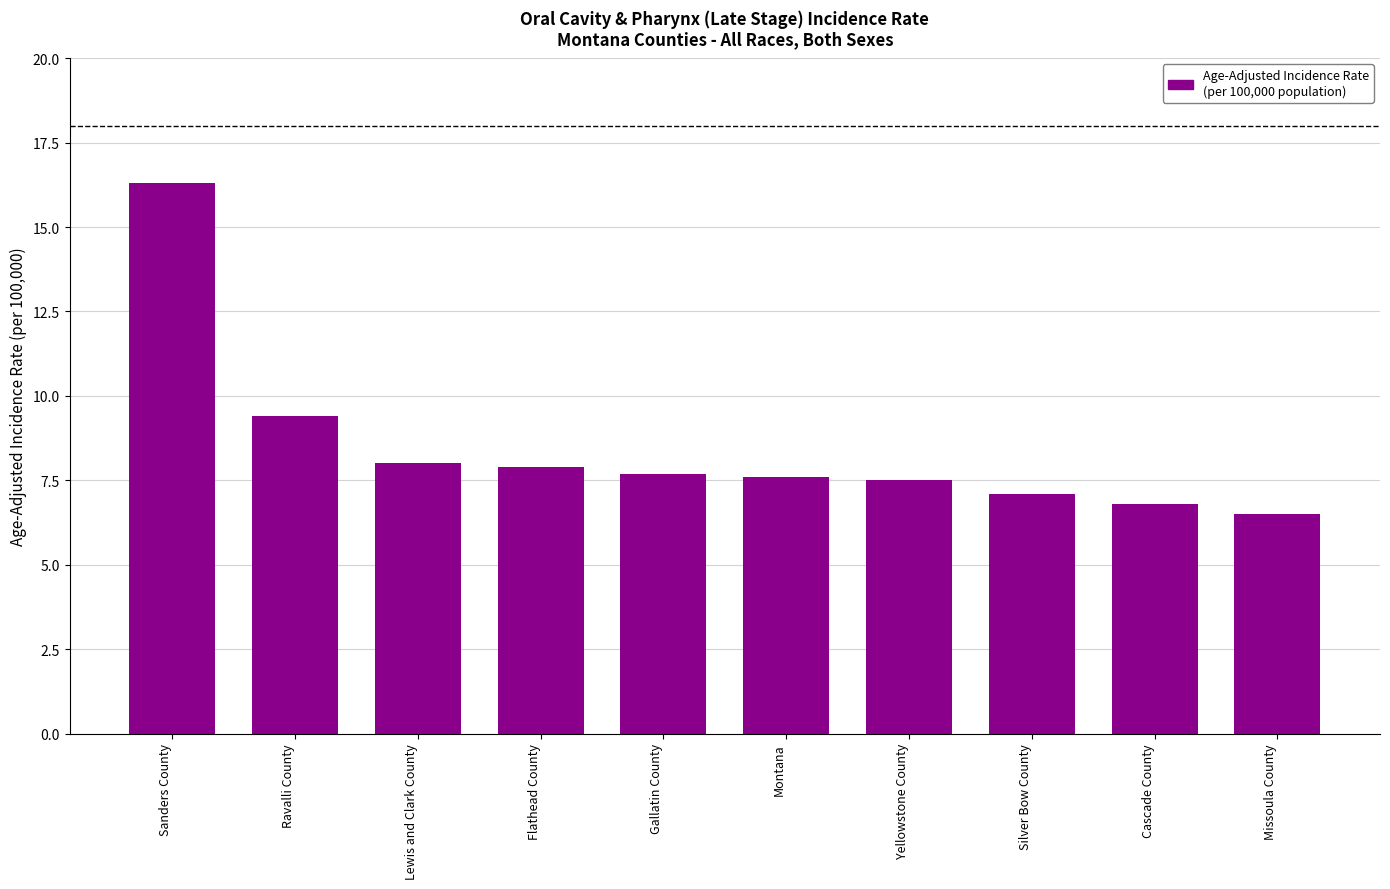

Reading right to left, transcribe all the data shown in this chart.

Missoula County=6.5	Cascade County=6.8	Silver Bow County=7.1	Yellowstone County=7.5	Montana=7.6	Gallatin County=7.7	Flathead County=7.9	Lewis and Clark County=8.0	Ravalli County=9.4	Sanders County=16.3